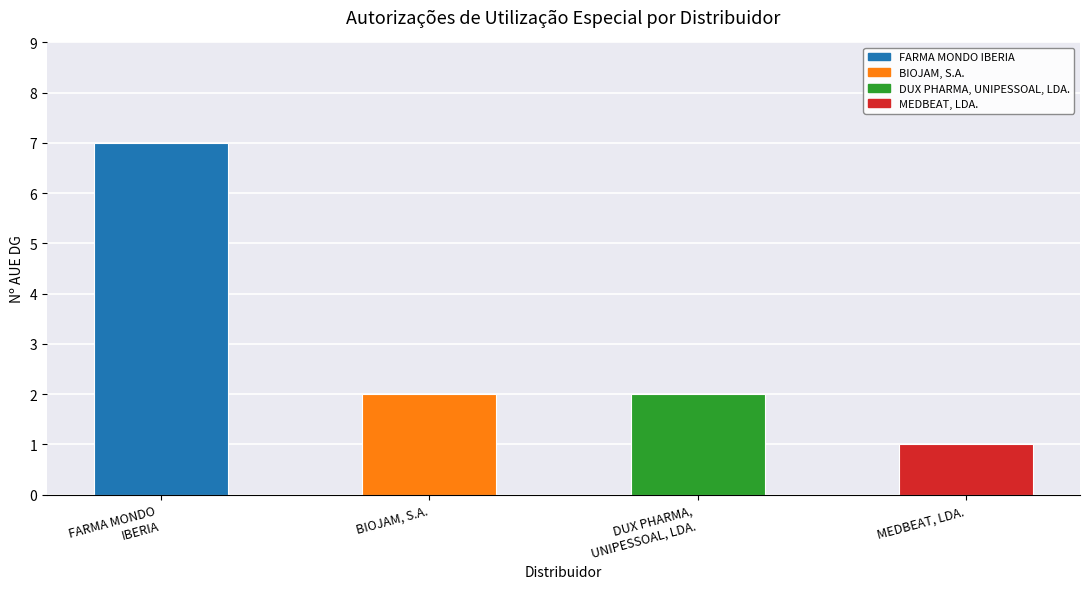

What is the difference between the maximum and minimum values?

6